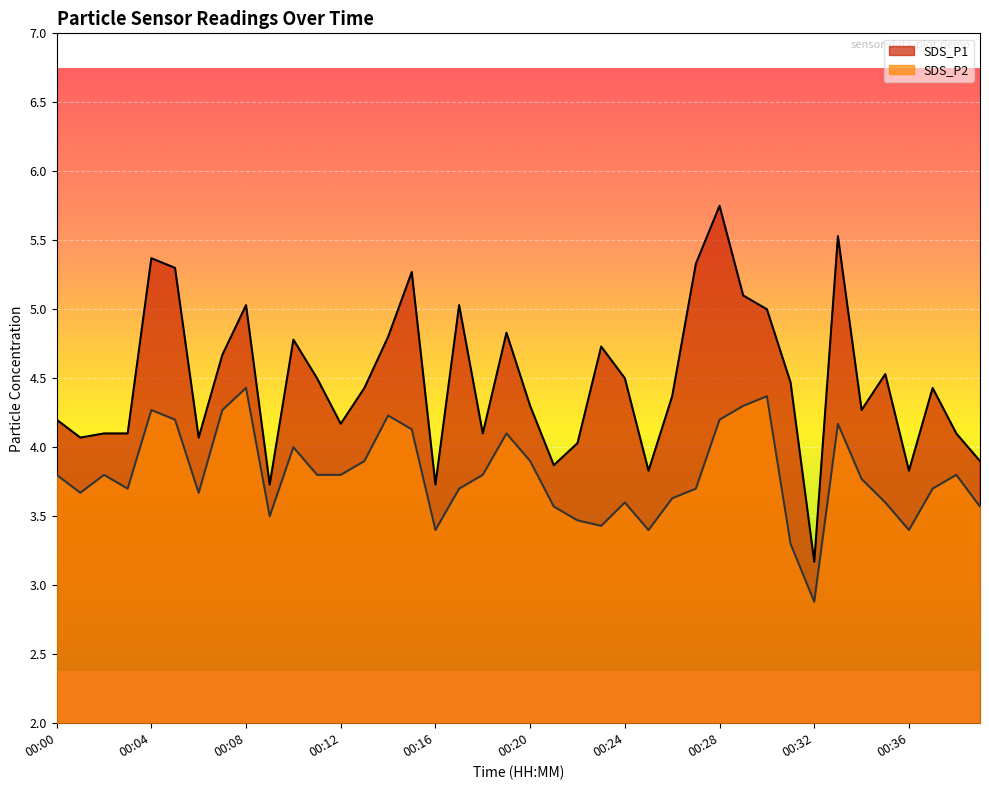

At which label is SDS_P1 closest to 4?

00:22